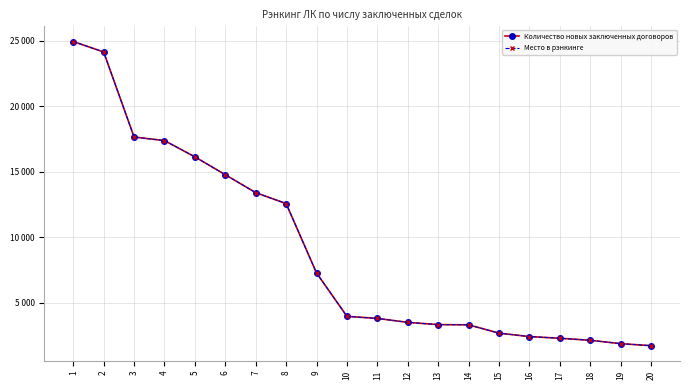

At which category does the chart reach its minimum across all series?

20